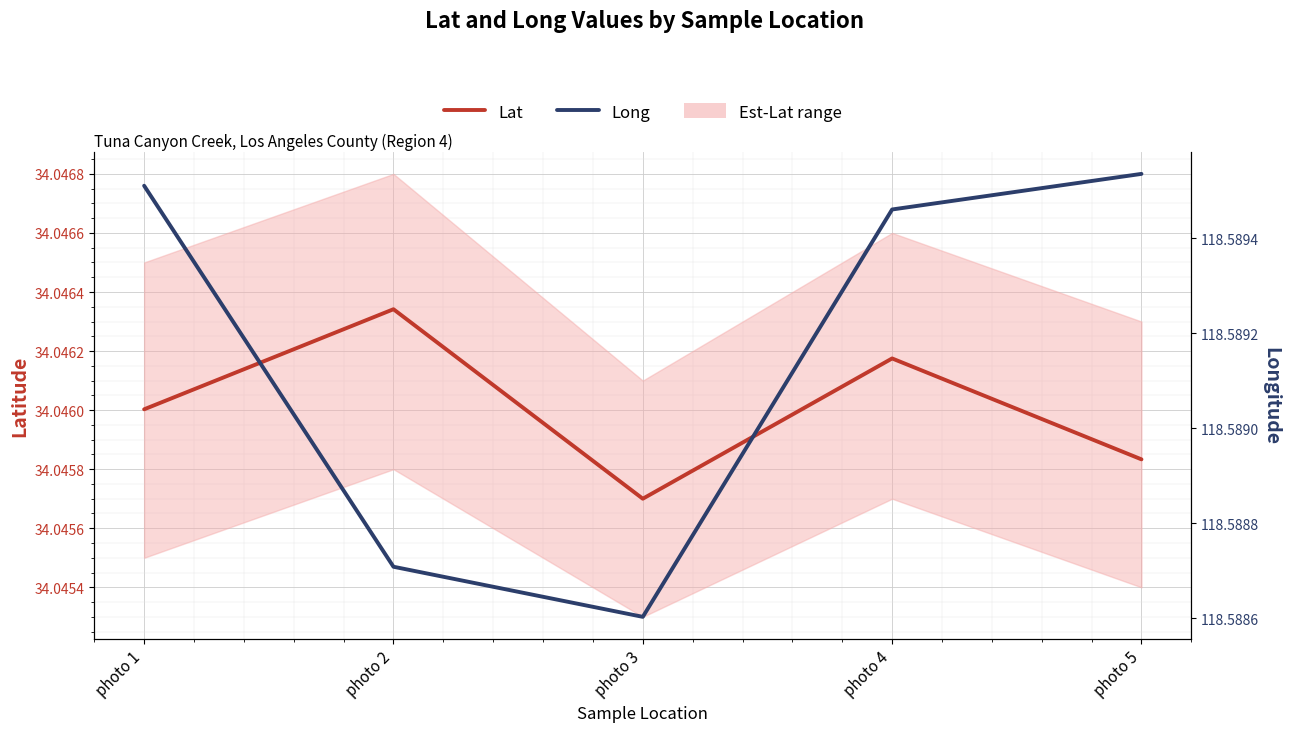

At photo 1, list the series in order from smallest to largest.

Lat, Long